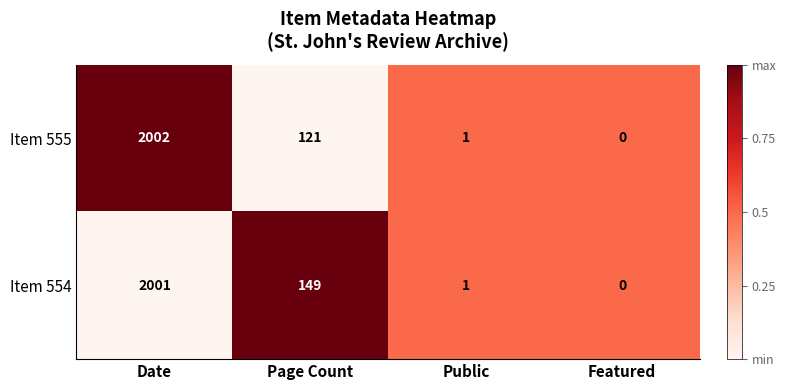

The Item 555 series shows 1 at Public. True or false?

True